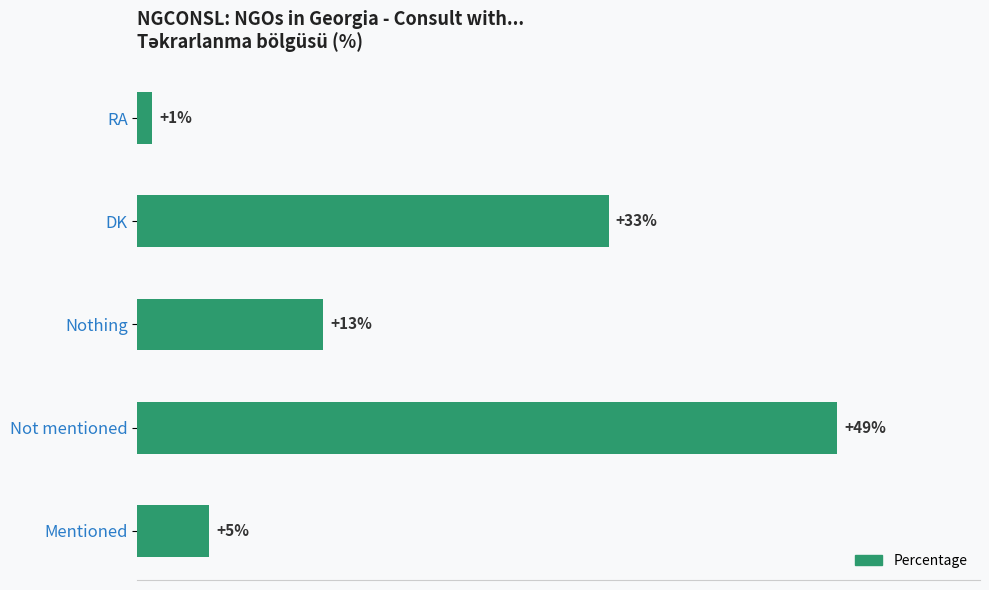

Which label corresponds to the largest value in the chart?

Not mentioned